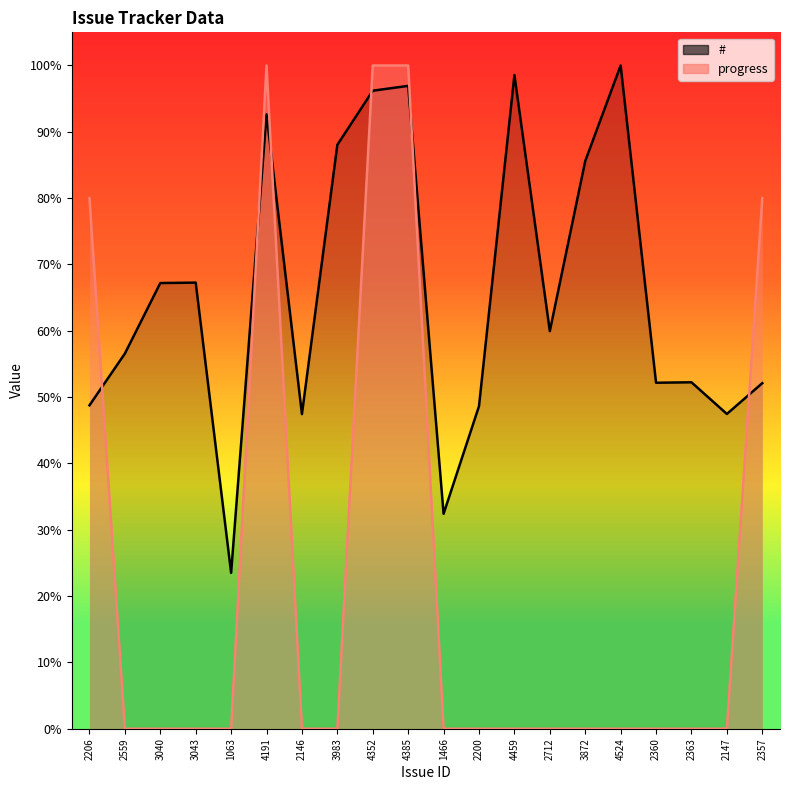

Is the value of progress at 3983 greater than the value of # at 2559?

No